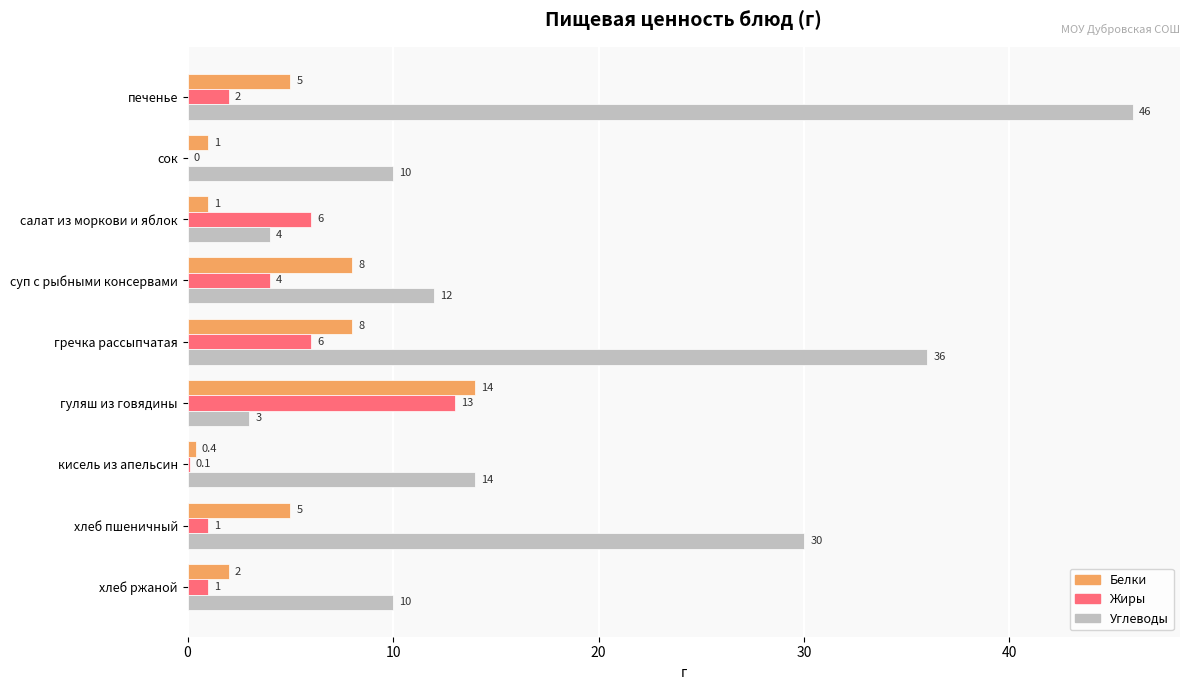

What is the total value across all series at гречка рассыпчатая?

50.0